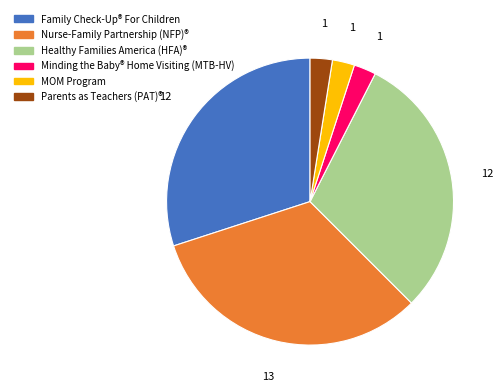

Combined, do Nurse-Family Partnership (NFP)® and Family Check-Up® For Children account for over 50%?

Yes